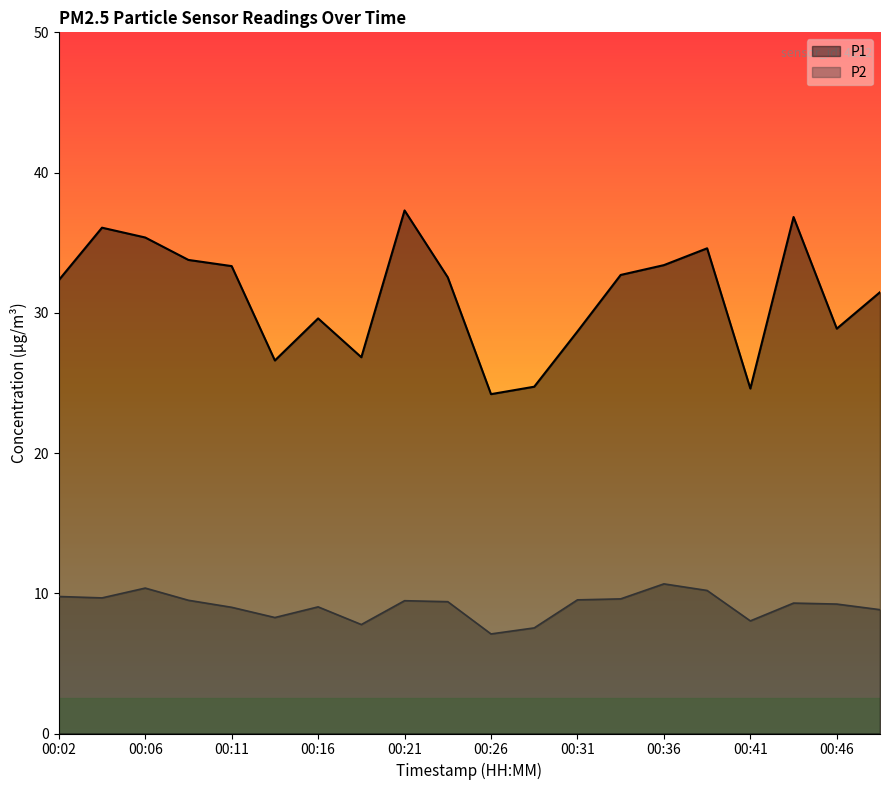

At which category does P2 reach its first local valley?

00:04